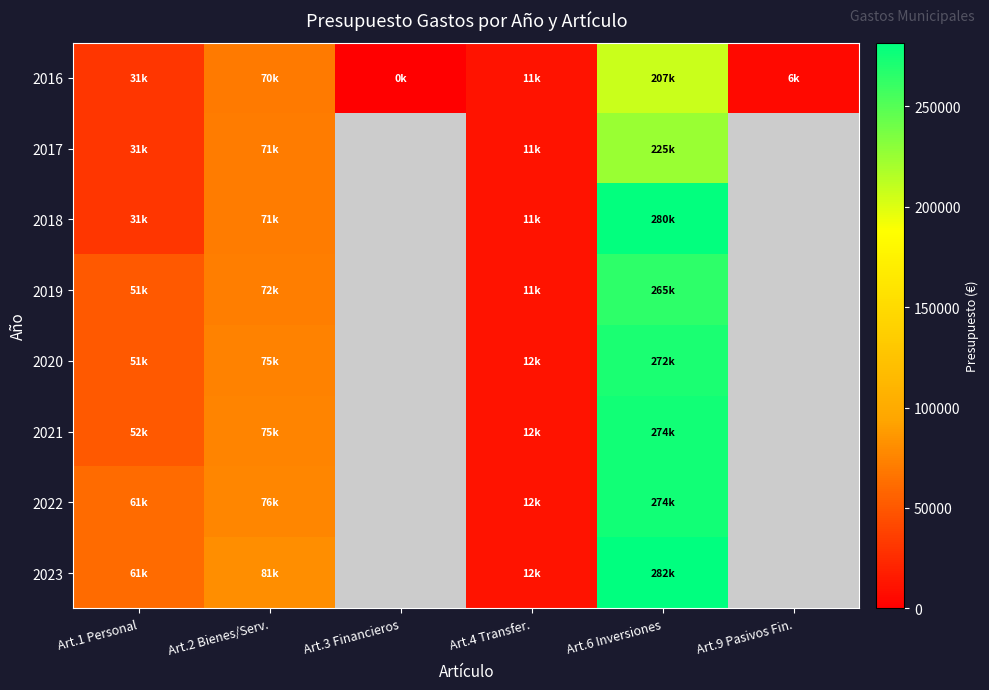

At which category is the sum across all series the highest?

Art.6 Inversiones